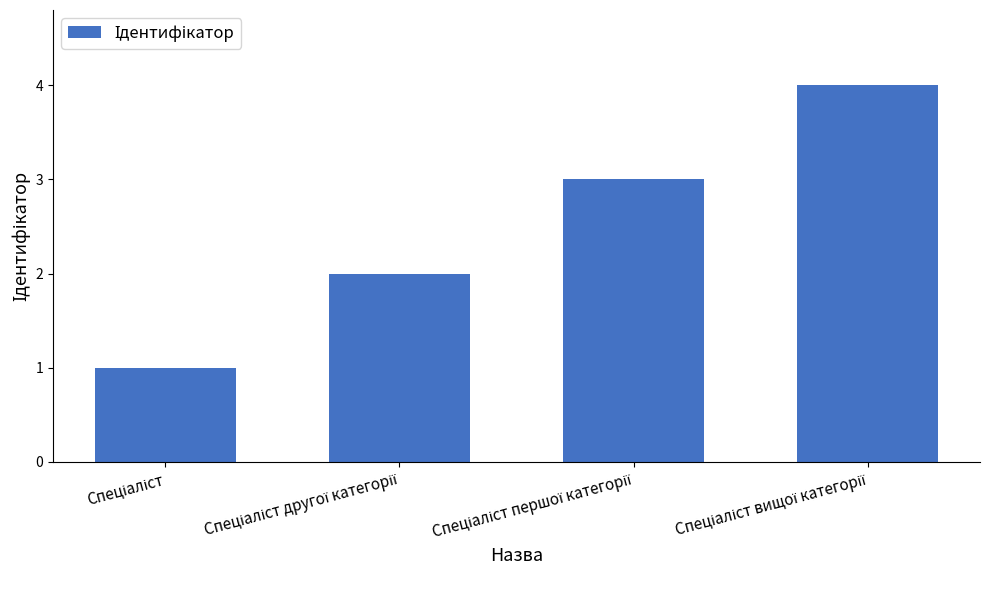

What is the sum of all values?

10